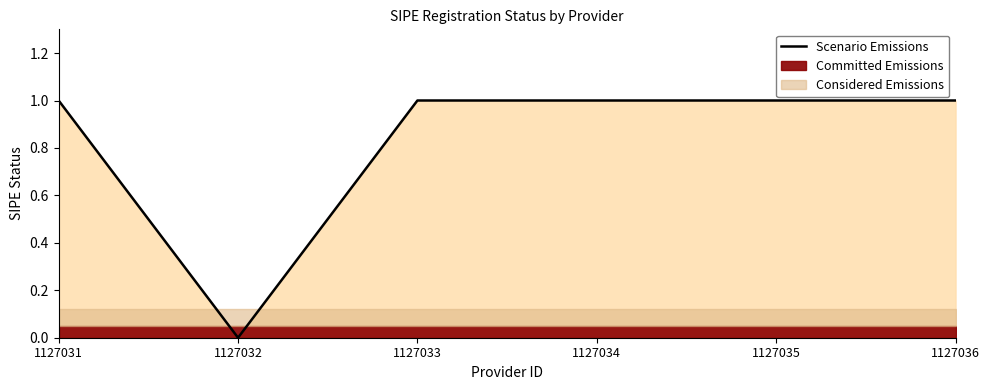

Is it true that the value at 1127033 is 2?

False